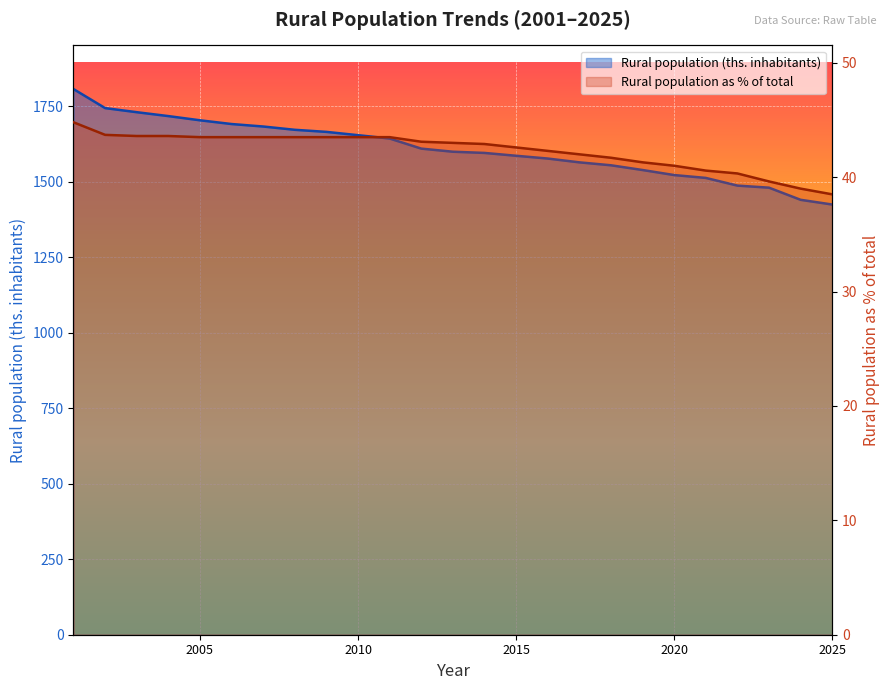

What are all the series names shown in the legend?

Rural population (ths. inhabitants), Rural population as % of total